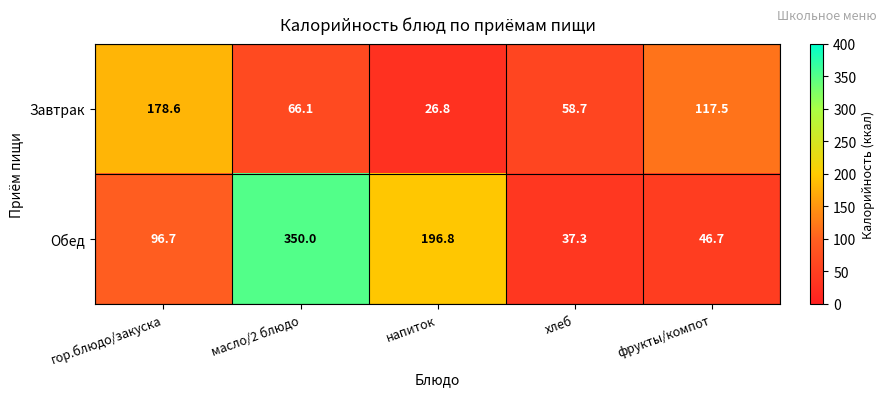

Reading left to right, extract all data points from this chart.

Завтрак: 178.6	66.1	26.8	58.7	117.5
Обед: 96.7	350.0	196.8	37.3	46.7